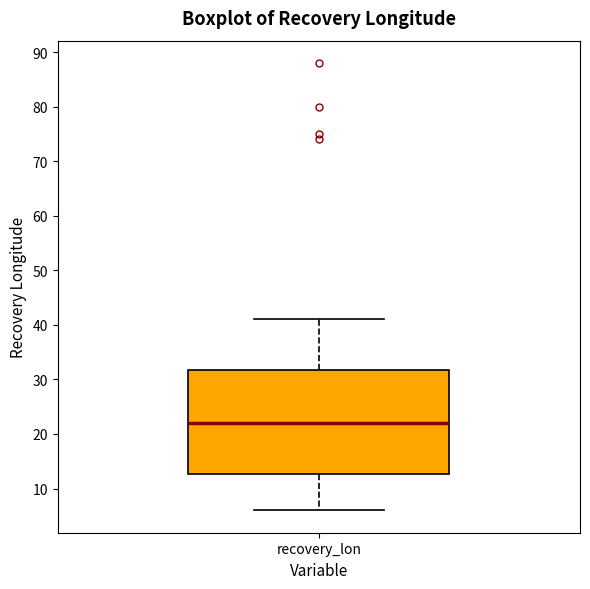

Where is the lower edge of the box for recovery_lon on the y-axis? The values are not printed on the chart, so give them approximately, as read against the axis.

13